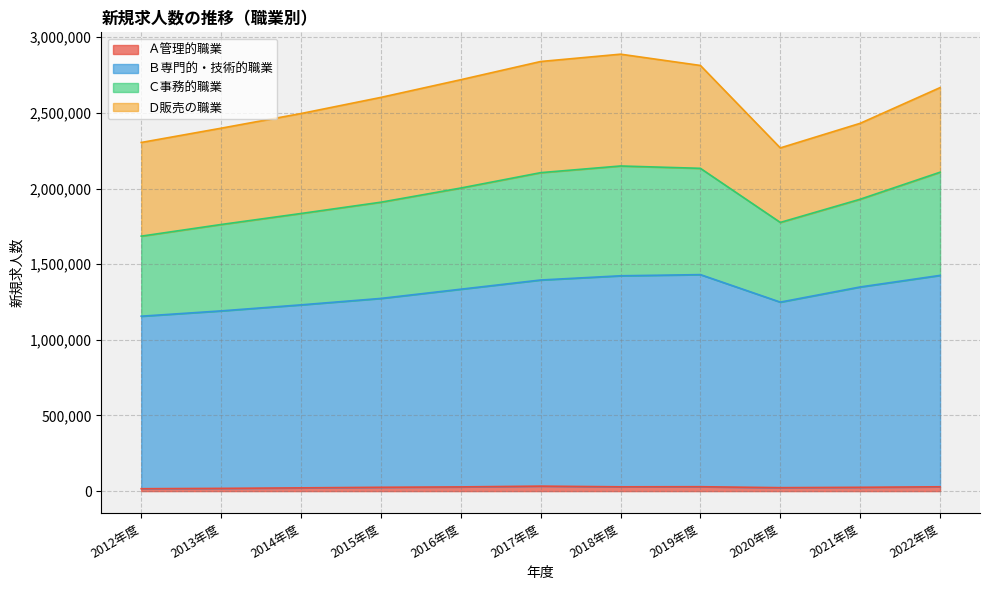

How many values in the Ａ管理的職業 series exceed 25310?

5